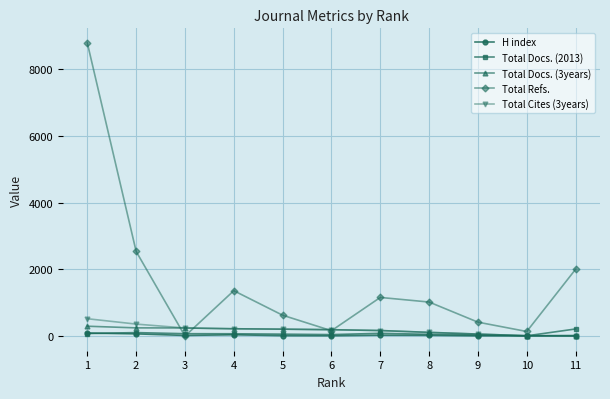

At which category does Total Refs. reach its first local peak?

4